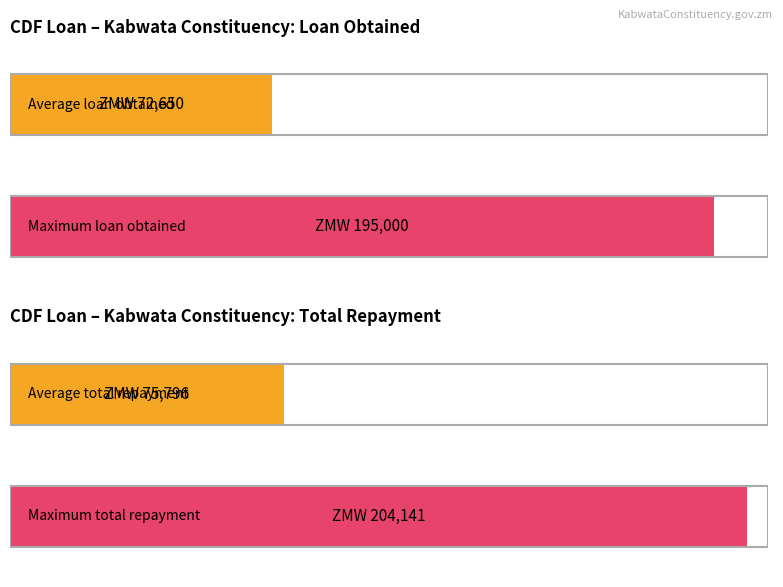

At how many categories does at least one series exceed 111006?

1